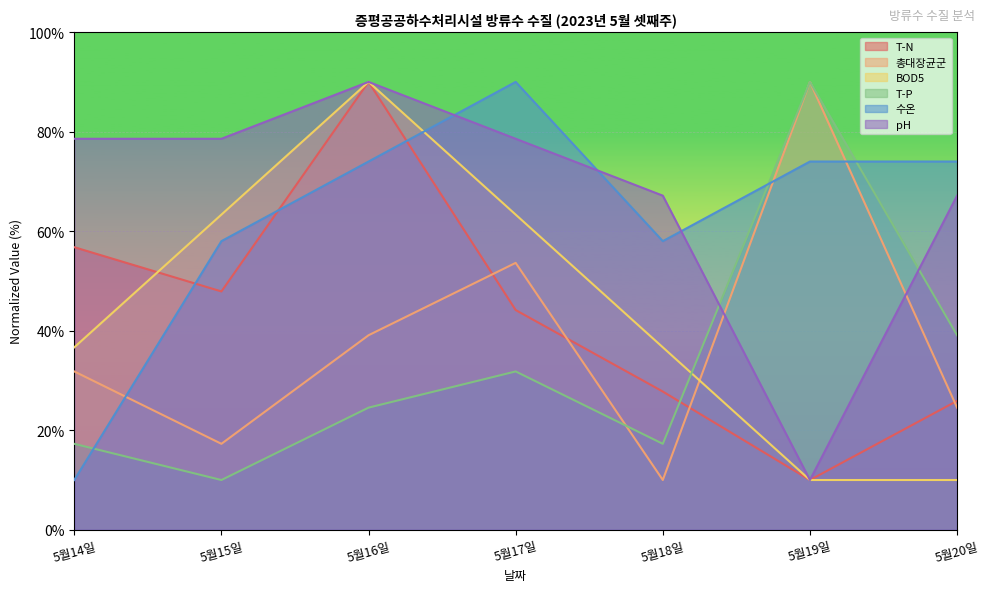

Does the chart display data point markers on the line(s)?

No